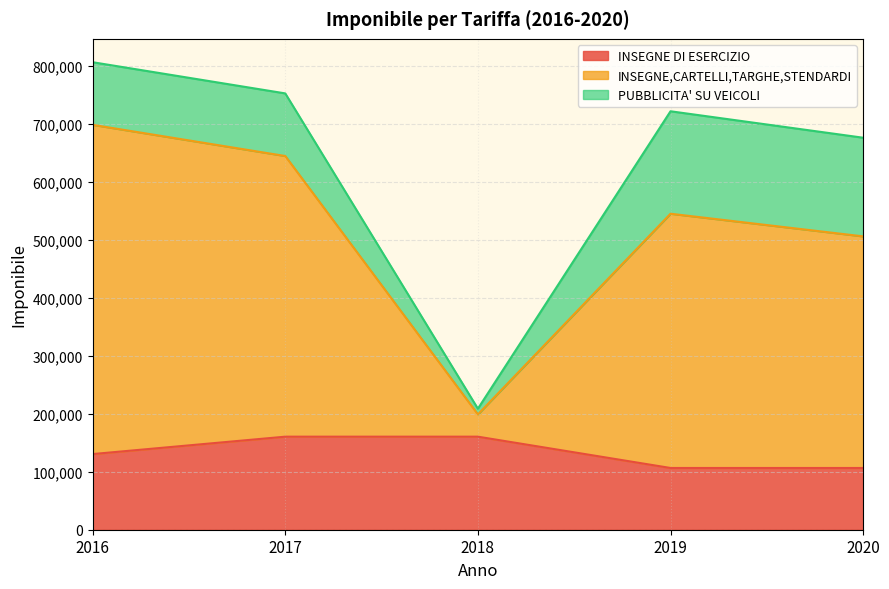

Where is INSEGNE,CARTELLI,TARGHE,STENDARDI nearest to the value 507475?

2020